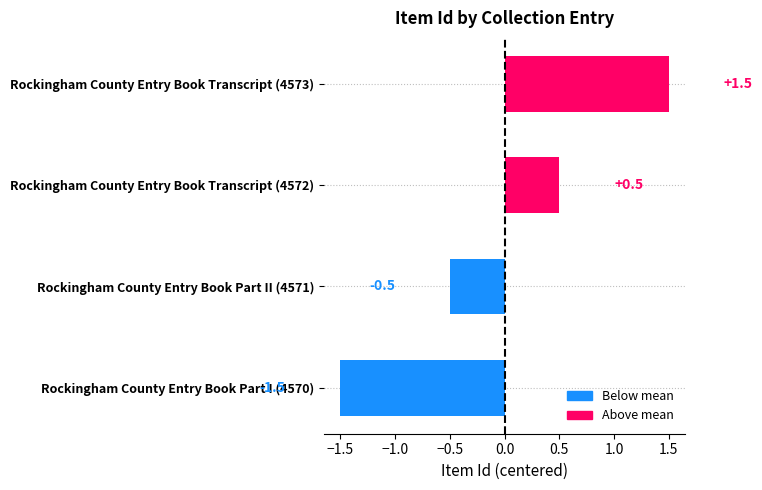

How many values are between 0 and 1?

1